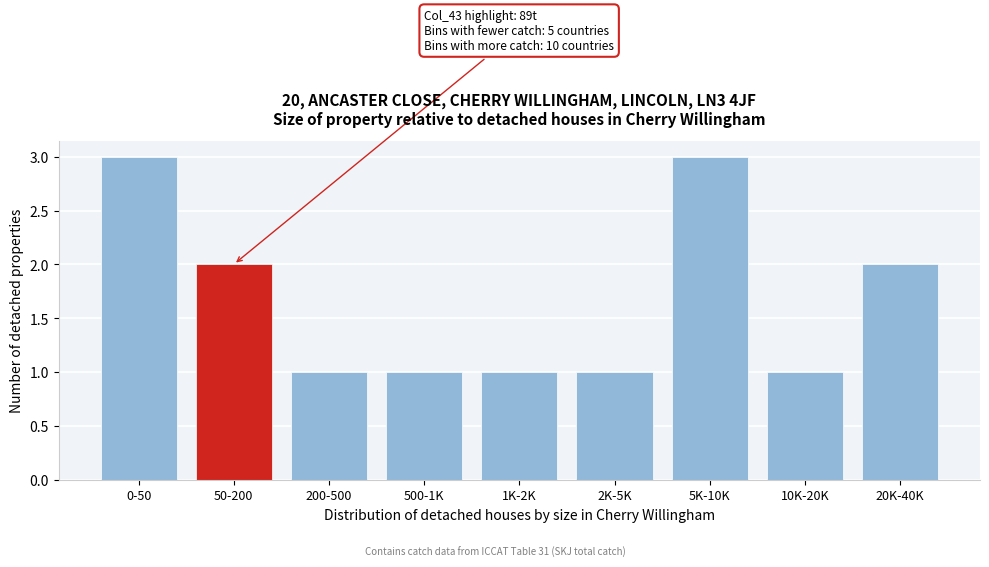

Reading left to right, transcribe all the data shown in this chart.

3	2	1	1	1	1	3	1	2